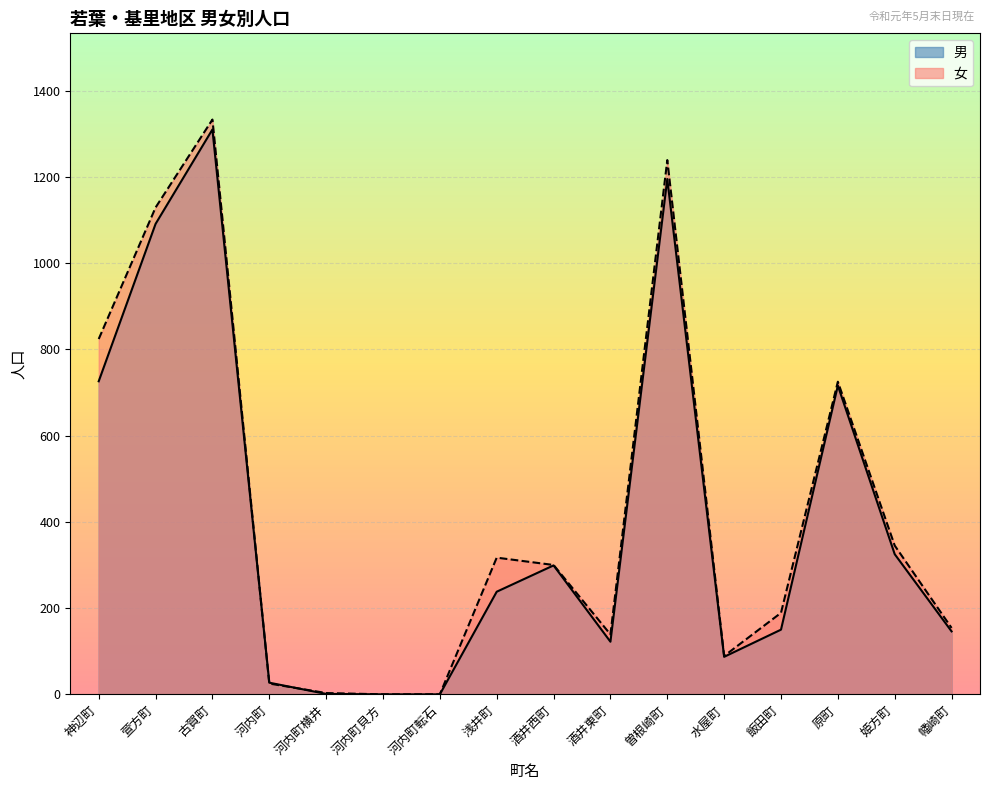

Reading right to left, transcribe all the data shown in this chart.

男: 幡崎町=146	姫方町=325	原町=716	飯田町=150	水屋町=87	曽根崎町=1195	酒井東町=122	酒井西町=299	浅井町=238	河内町転石=0	河内町貝方=0	河内町横井=1	河内町=27	古賀町=1310	萱方町=1091	神辺町=726
女: 幡崎町=154	姫方町=345	原町=725	飯田町=189	水屋町=89	曽根崎町=1239	酒井東町=139	酒井西町=300	浅井町=317	河内町転石=0	河内町貝方=0	河内町横井=3	河内町=25	古賀町=1333	萱方町=1129	神辺町=824